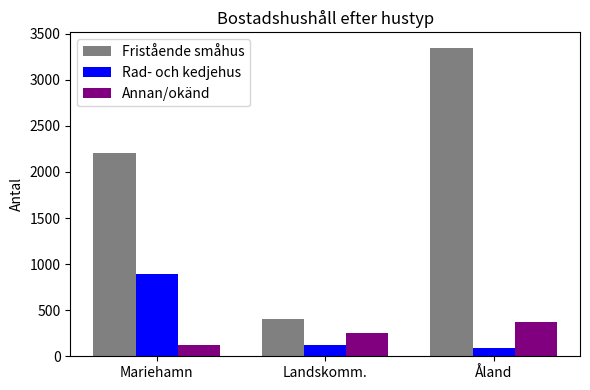

How many bars are there in total?

9